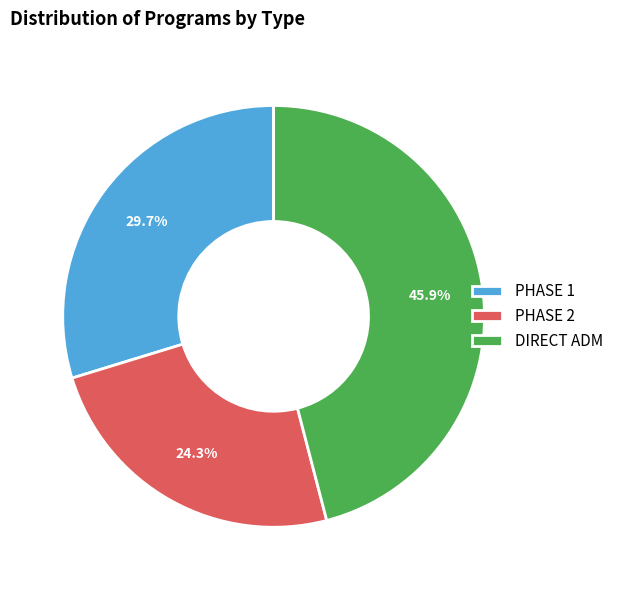

Approximately how many times larger is the value at DIRECT ADM compared to PHASE 1?

1.5